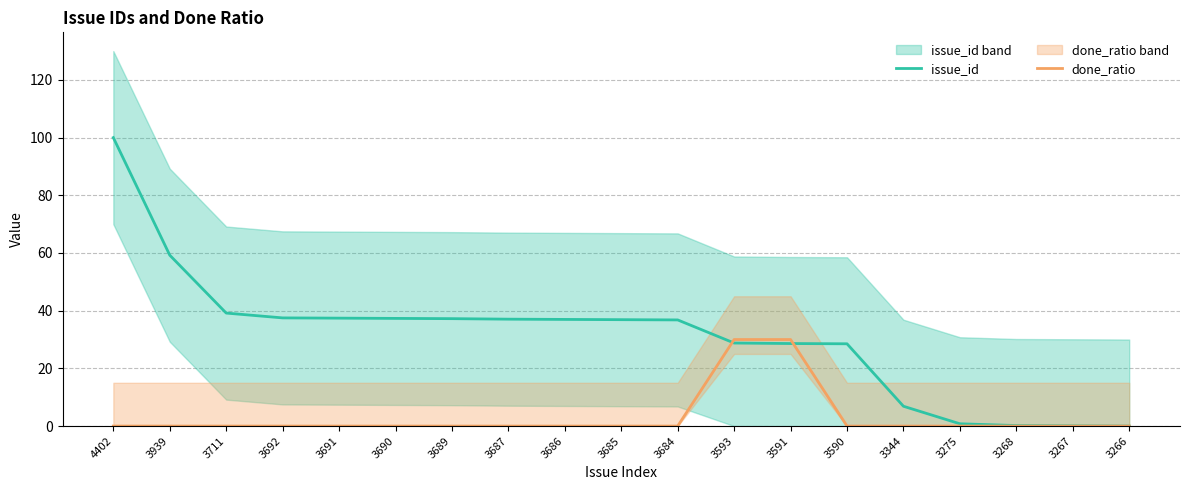

Reading left to right, extract all data points from this chart.

issue_id: 4402=100.0	3939=59.2	3711=39.2	3692=37.5	3691=37.4	3690=37.3	3689=37.2	3687=37.1	3686=37.0	3685=36.9	3684=36.8	3593=28.8	3591=28.6	3590=28.5	3344=6.9	3275=0.8	3268=0.2	3267=0.1	3266=0.0
done_ratio: 4402=0.0	3939=0.0	3711=0.0	3692=0.0	3691=0.0	3690=0.0	3689=0.0	3687=0.0	3686=0.0	3685=0.0	3684=0.0	3593=30.0	3591=30.0	3590=0.0	3344=0.0	3275=0.0	3268=0.0	3267=0.0	3266=0.0